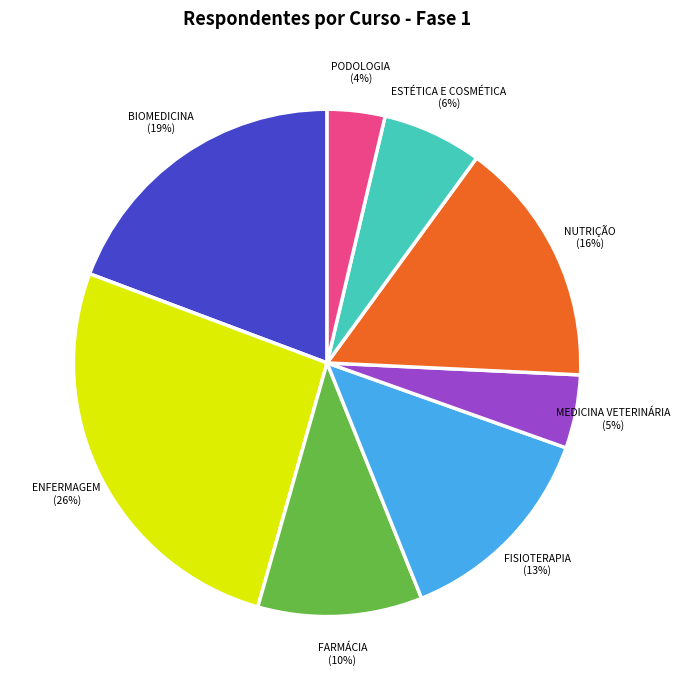

To the nearest percent, what is the average slice percentage?

12%